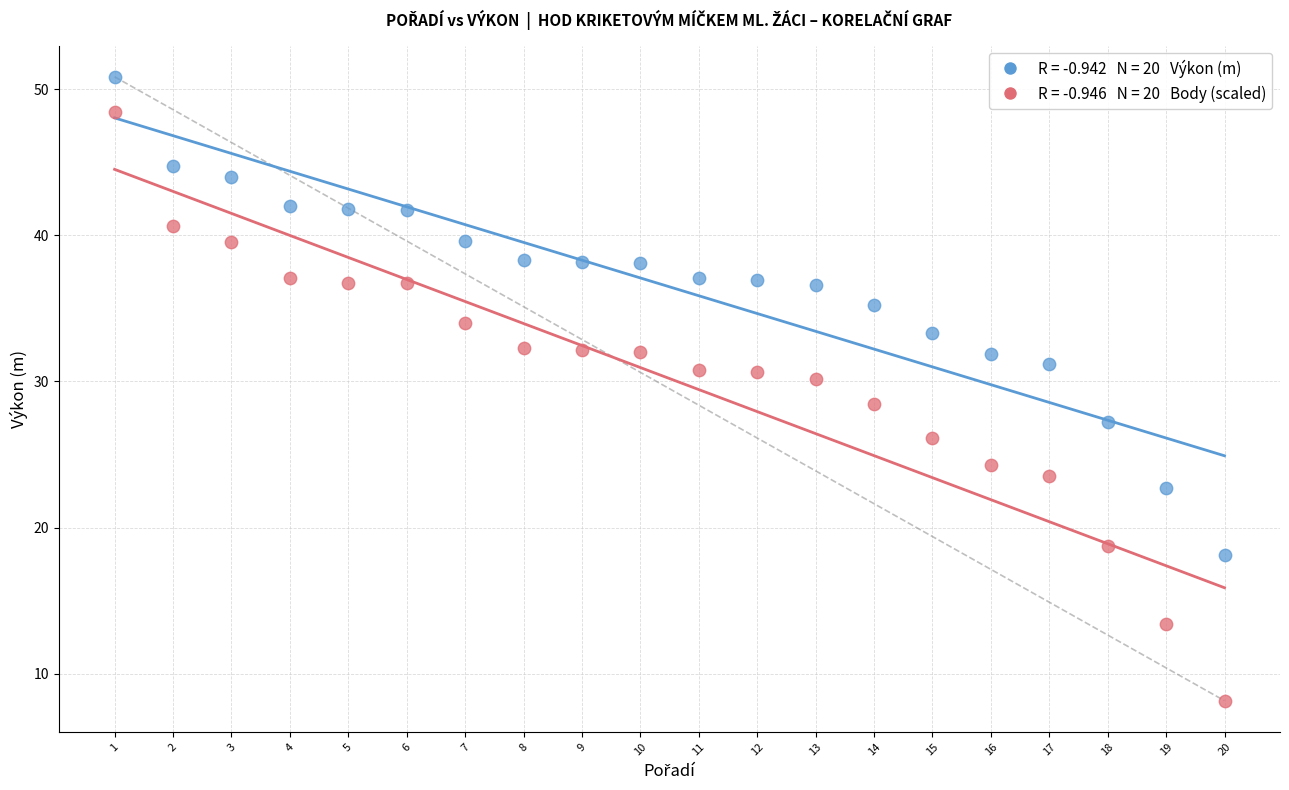

Across all series, what Y value is closest to 29?

28.5